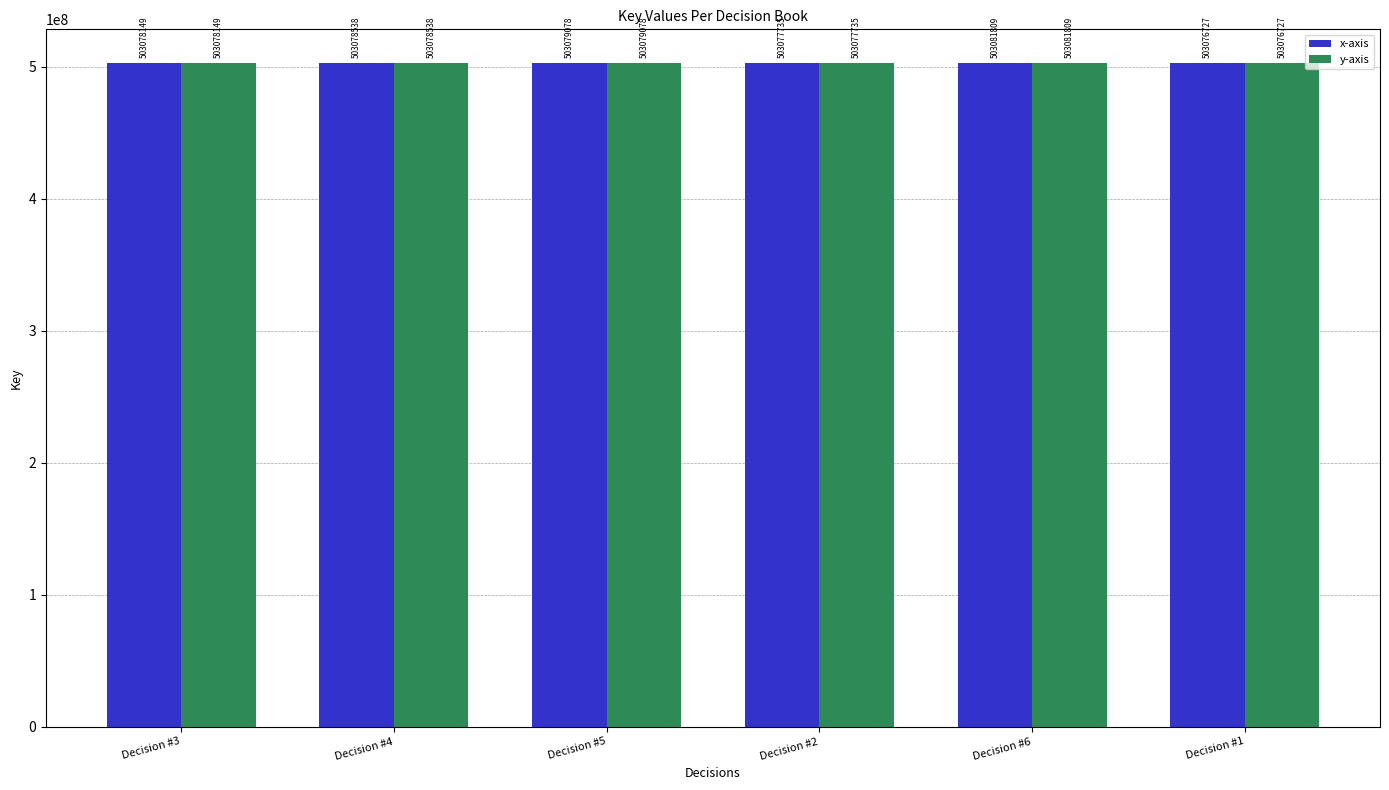

Reading left to right, transcribe all the data shown in this chart.

x-axis: Decision #3=503078149	Decision #4=503078538	Decision #5=503079078	Decision #2=503077735	Decision #6=503081809	Decision #1=503076727
y-axis: Decision #3=503078149	Decision #4=503078538	Decision #5=503079078	Decision #2=503077735	Decision #6=503081809	Decision #1=503076727